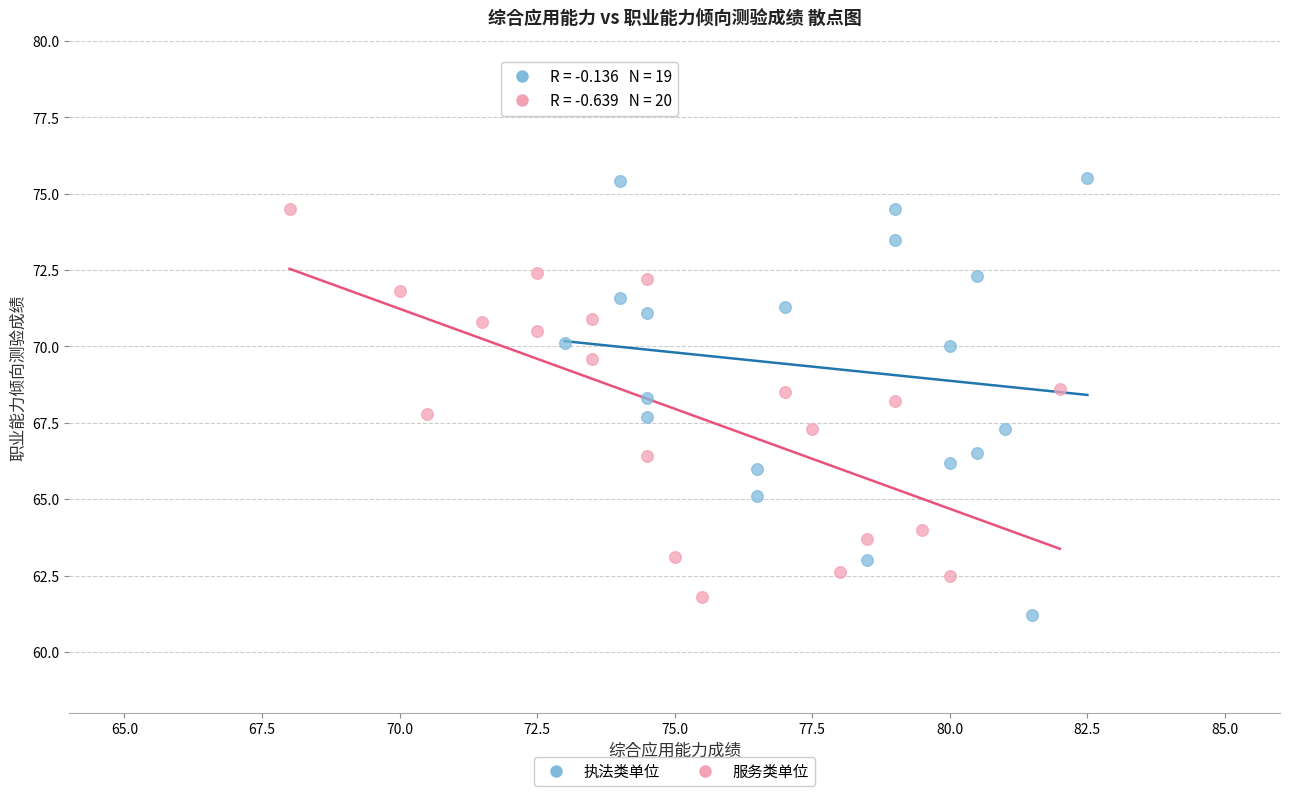

Which series has the largest Y range (max minus min)?

执法类单位